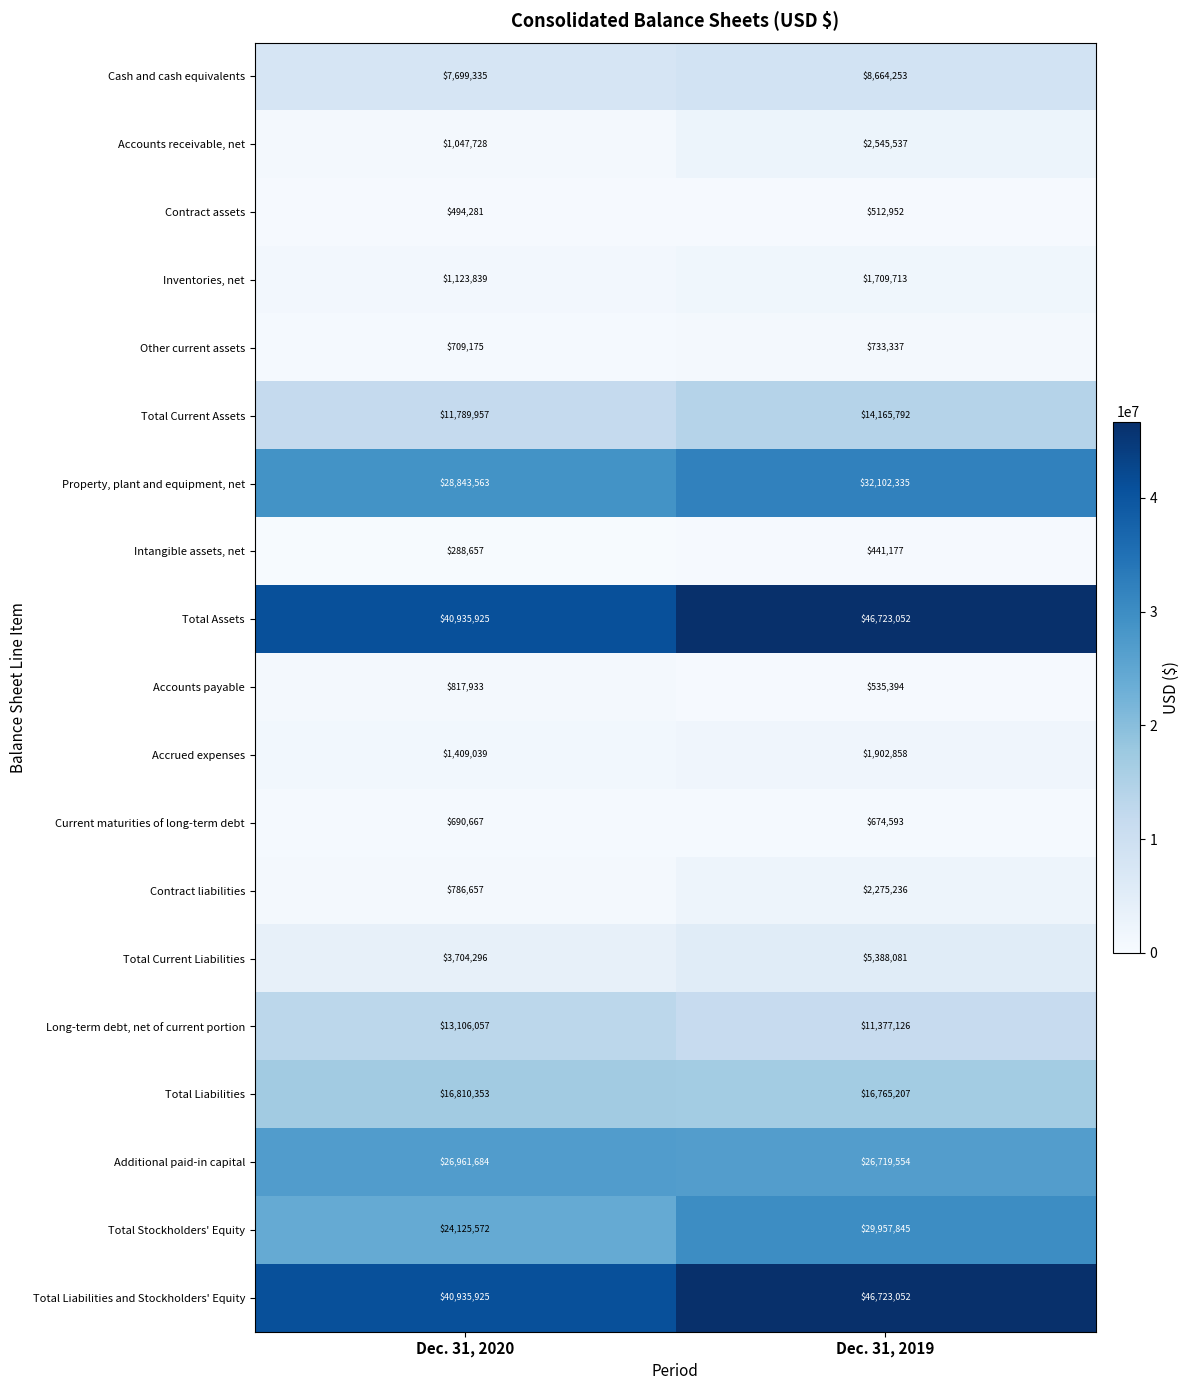

Which category has the highest value across all series?

Dec. 31, 2019